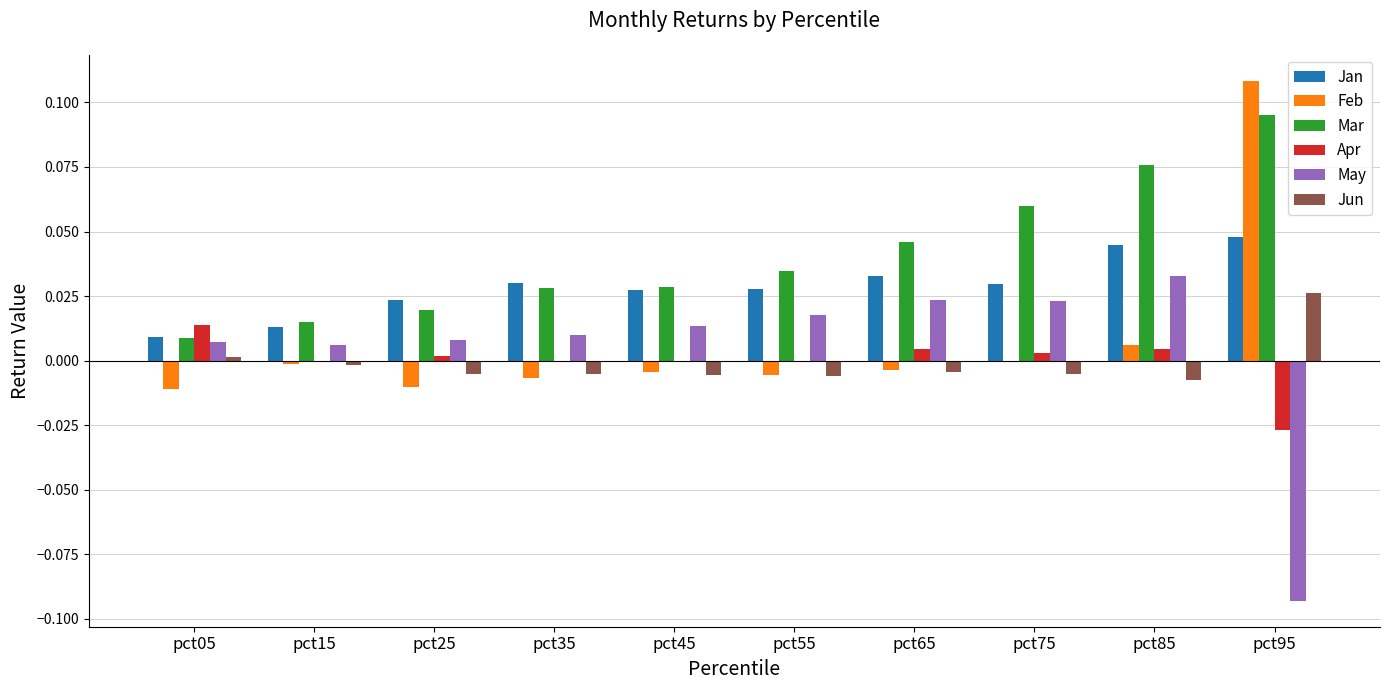

At which category does the chart reach its peak across all series?

pct95